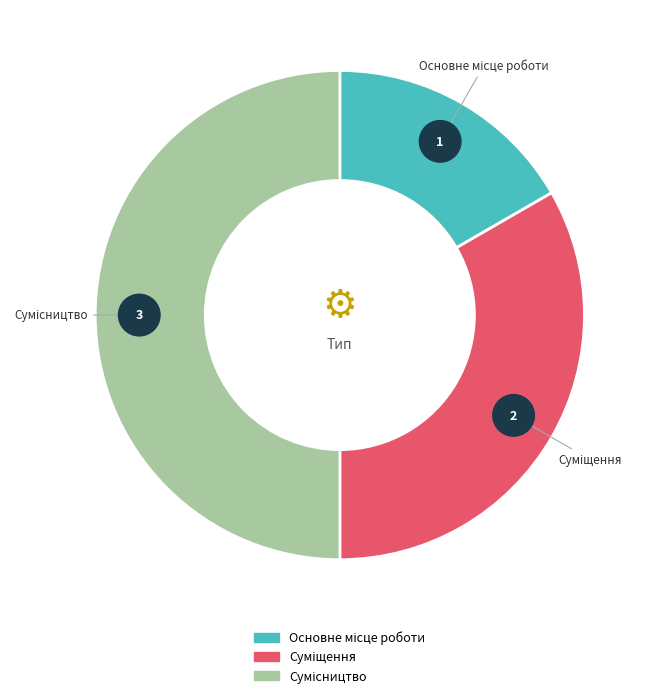

Count the number of slices in the pie.

3